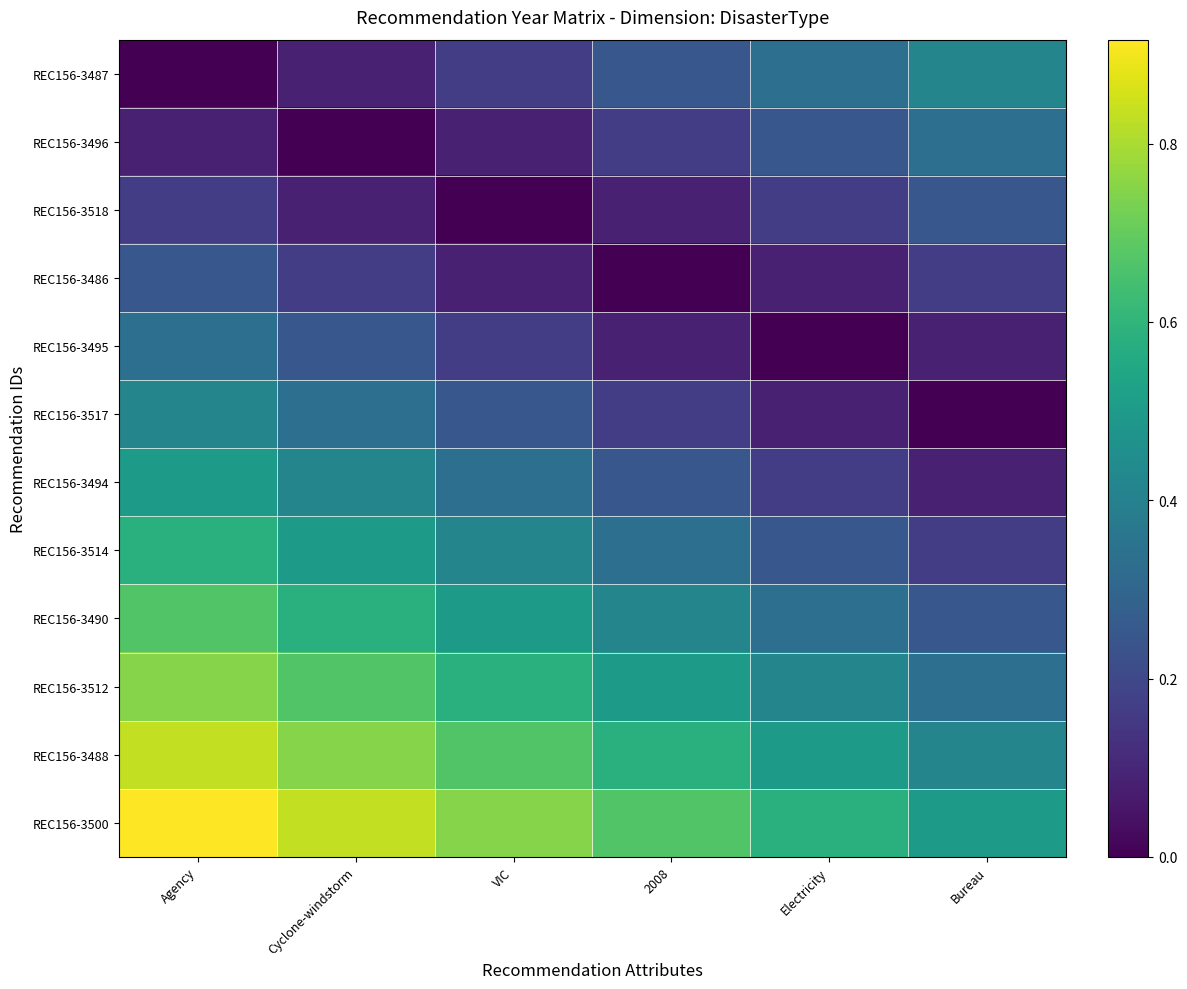

Reading left to right, list all the values displayed in this chart.

REC156-3487: Agency=0.0	Cyclone-windstorm=0.1	VIC=0.2	2008=0.2	Electricity=0.3	Bureau=0.4
REC156-3496: Agency=0.1	Cyclone-windstorm=0.0	VIC=0.1	2008=0.2	Electricity=0.2	Bureau=0.3
REC156-3518: Agency=0.2	Cyclone-windstorm=0.1	VIC=0.0	2008=0.1	Electricity=0.2	Bureau=0.2
REC156-3486: Agency=0.2	Cyclone-windstorm=0.2	VIC=0.1	2008=0.0	Electricity=0.1	Bureau=0.2
REC156-3495: Agency=0.3	Cyclone-windstorm=0.2	VIC=0.2	2008=0.1	Electricity=0.0	Bureau=0.1
REC156-3517: Agency=0.4	Cyclone-windstorm=0.3	VIC=0.2	2008=0.2	Electricity=0.1	Bureau=0.0
REC156-3494: Agency=0.5	Cyclone-windstorm=0.4	VIC=0.3	2008=0.2	Electricity=0.2	Bureau=0.1
REC156-3514: Agency=0.6	Cyclone-windstorm=0.5	VIC=0.4	2008=0.3	Electricity=0.2	Bureau=0.2
REC156-3490: Agency=0.7	Cyclone-windstorm=0.6	VIC=0.5	2008=0.4	Electricity=0.3	Bureau=0.2
REC156-3512: Agency=0.8	Cyclone-windstorm=0.7	VIC=0.6	2008=0.5	Electricity=0.4	Bureau=0.3
REC156-3488: Agency=0.8	Cyclone-windstorm=0.8	VIC=0.7	2008=0.6	Electricity=0.5	Bureau=0.4
REC156-3500: Agency=0.9	Cyclone-windstorm=0.8	VIC=0.8	2008=0.7	Electricity=0.6	Bureau=0.5